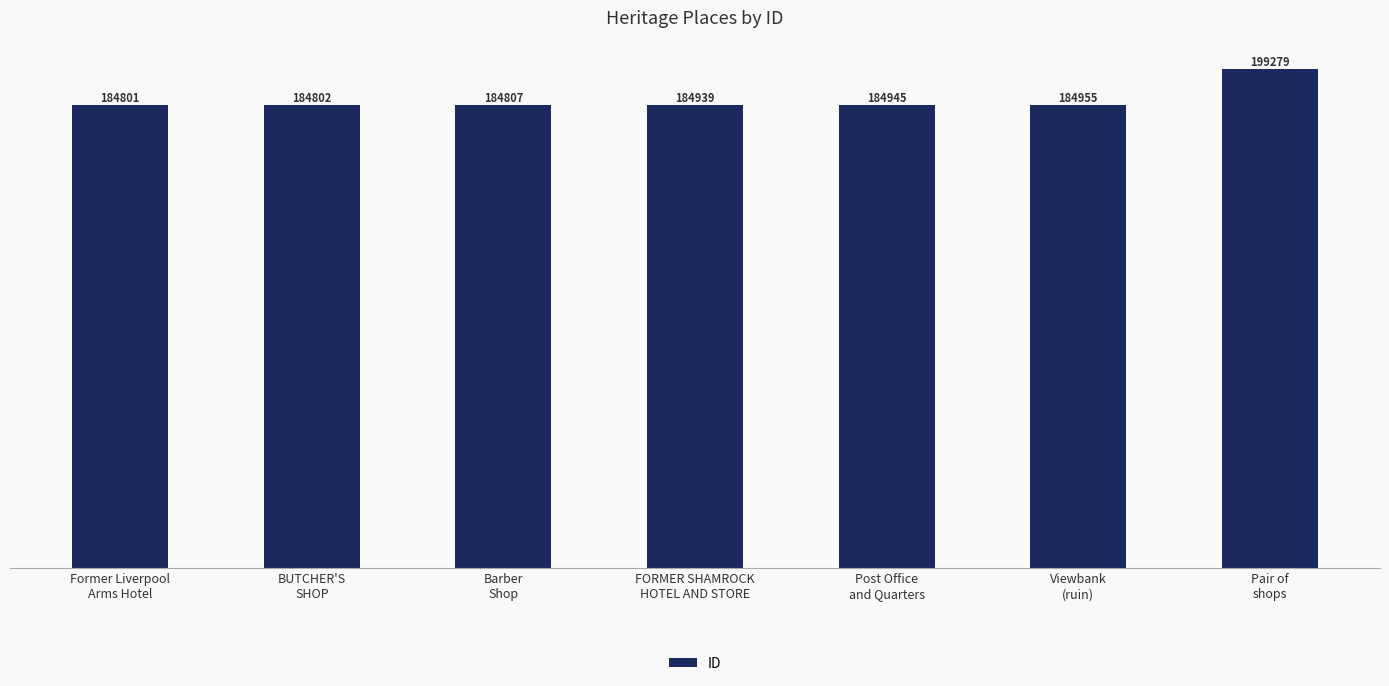

List the labels in order of value, largest first.

Pair of
shops, Viewbank
(ruin), Post Office
and Quarters, FORMER SHAMROCK
HOTEL AND STORE, Barber
Shop, BUTCHER'S
SHOP, Former Liverpool
Arms Hotel